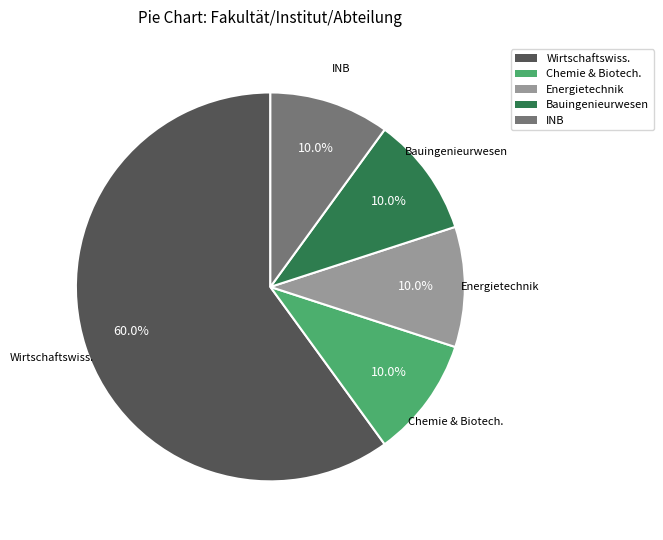

Which slice represents more than half of the pie?

Wirtschaftswiss.